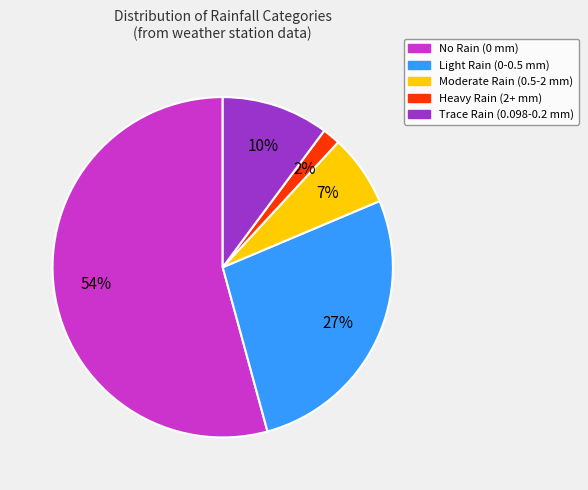

Does any single category account for the majority?

Yes